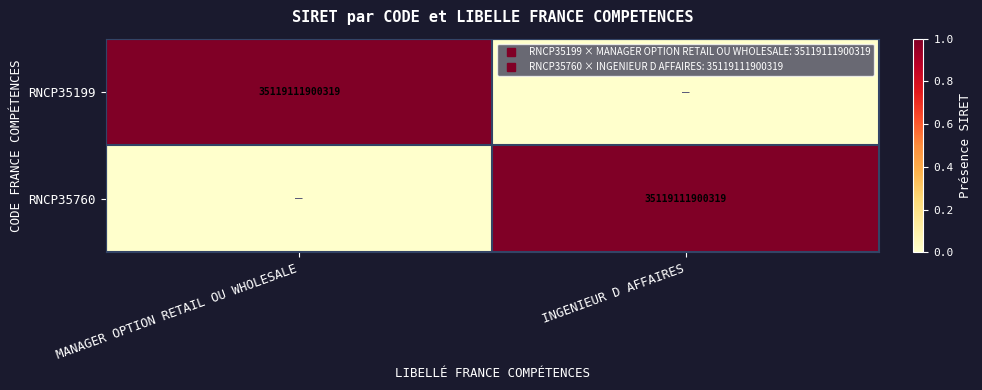

The RNCP35199 series shows 1 at MANAGER OPTION RETAIL OU WHOLESALE. True or false?

False